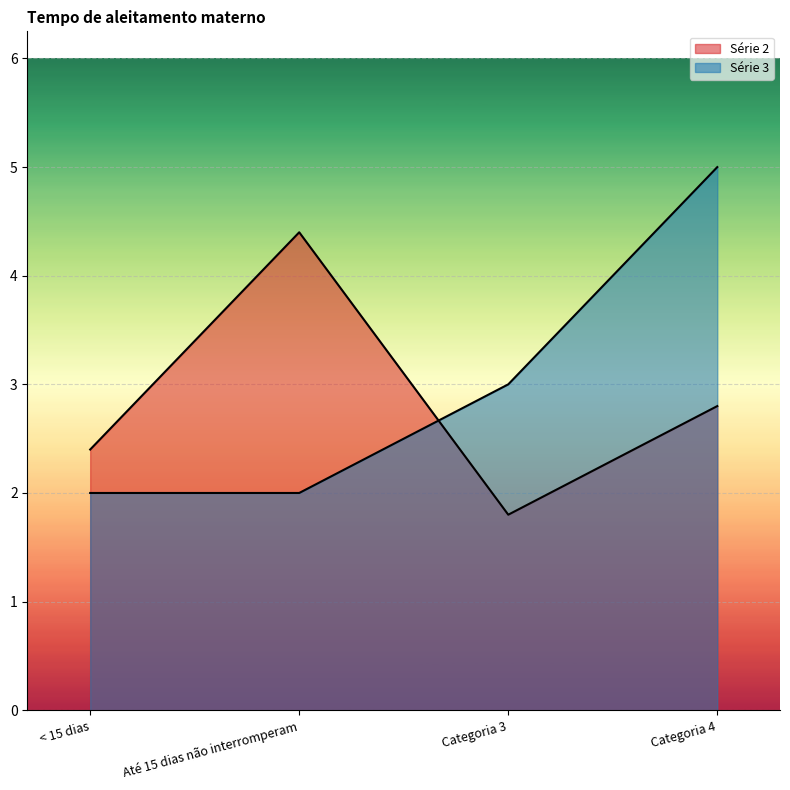

How many values in the Série 3 series are below 3?

2